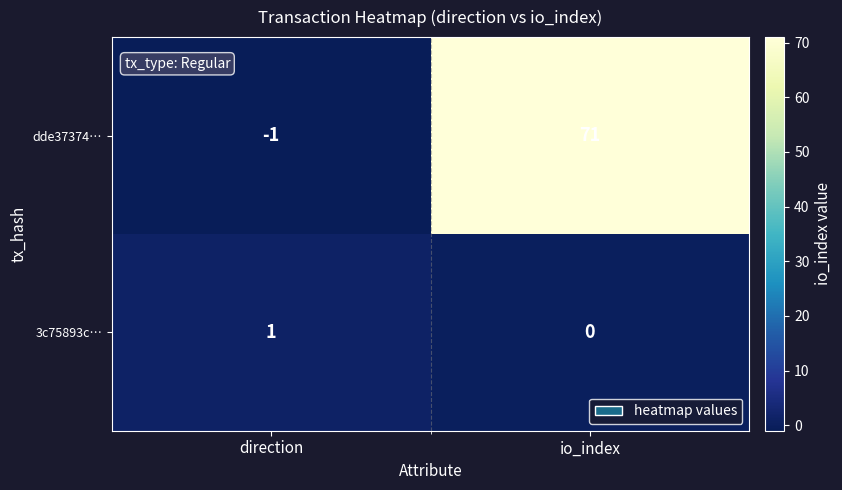

Which series has the largest total across all categories?

dde37374…